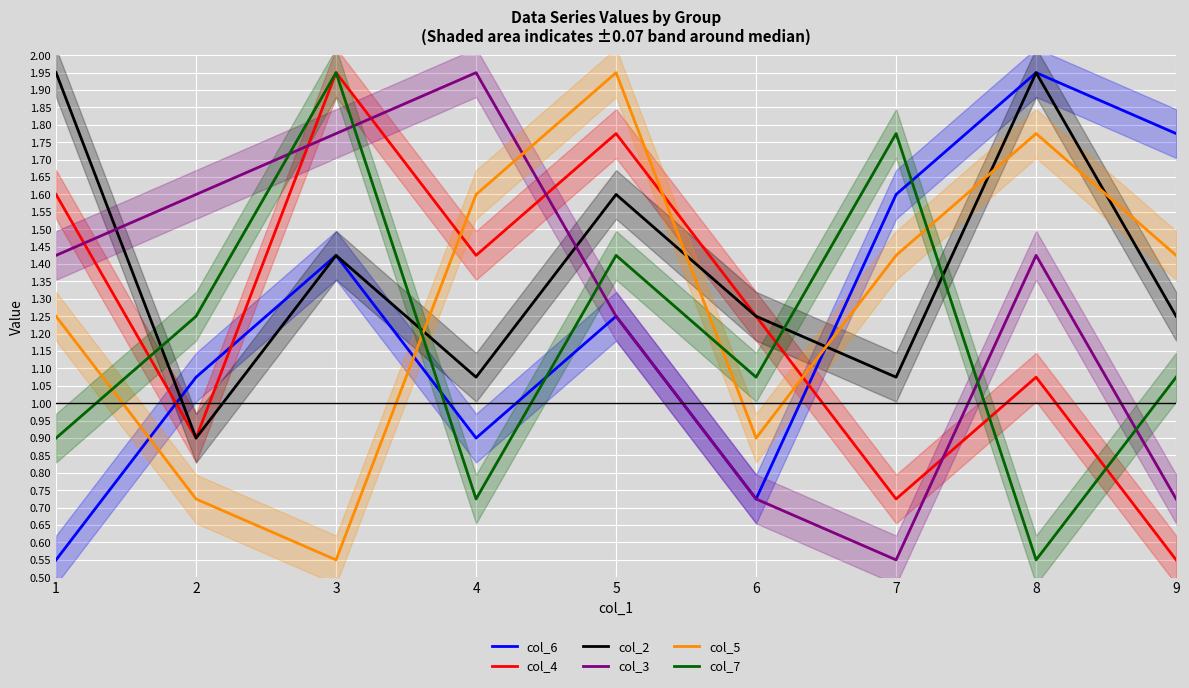

What is the smallest value displayed?

0.6